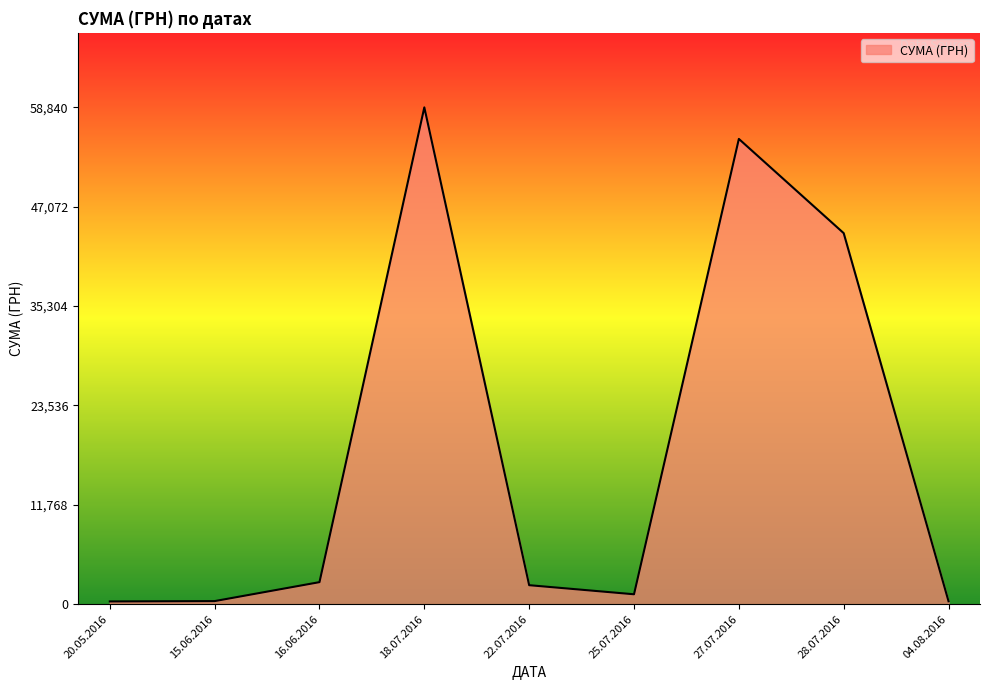

What is the difference between the maximum and minimum values?

58510.0